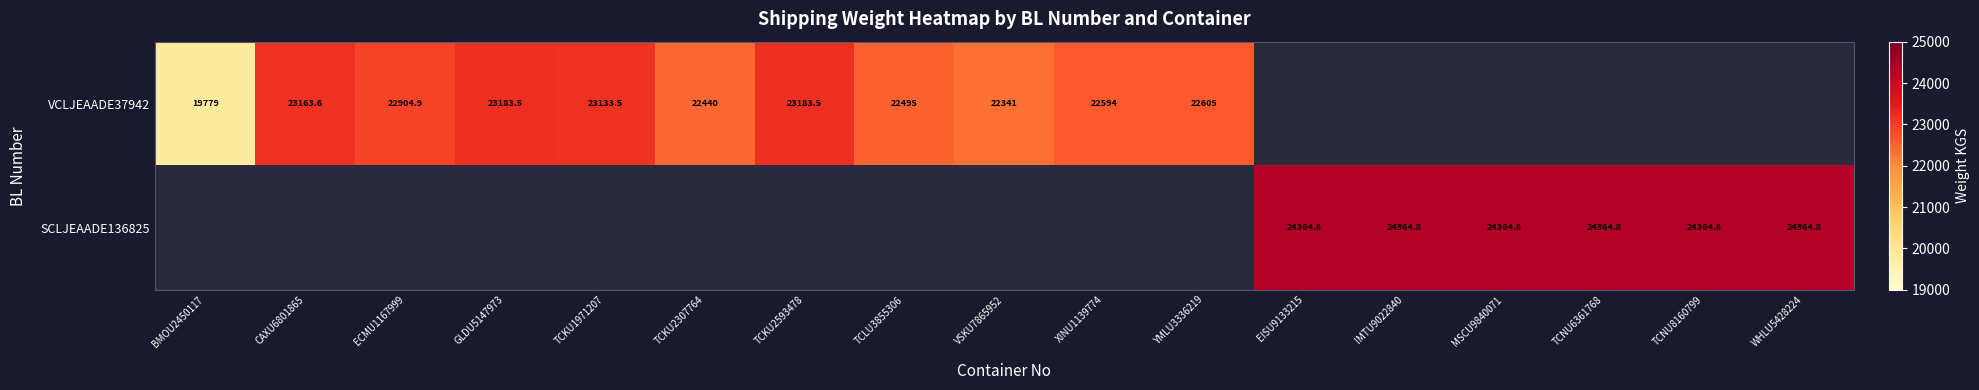

The SCLJEAADE136825 series shows 24364.8 at TCNU6361768. True or false?

True